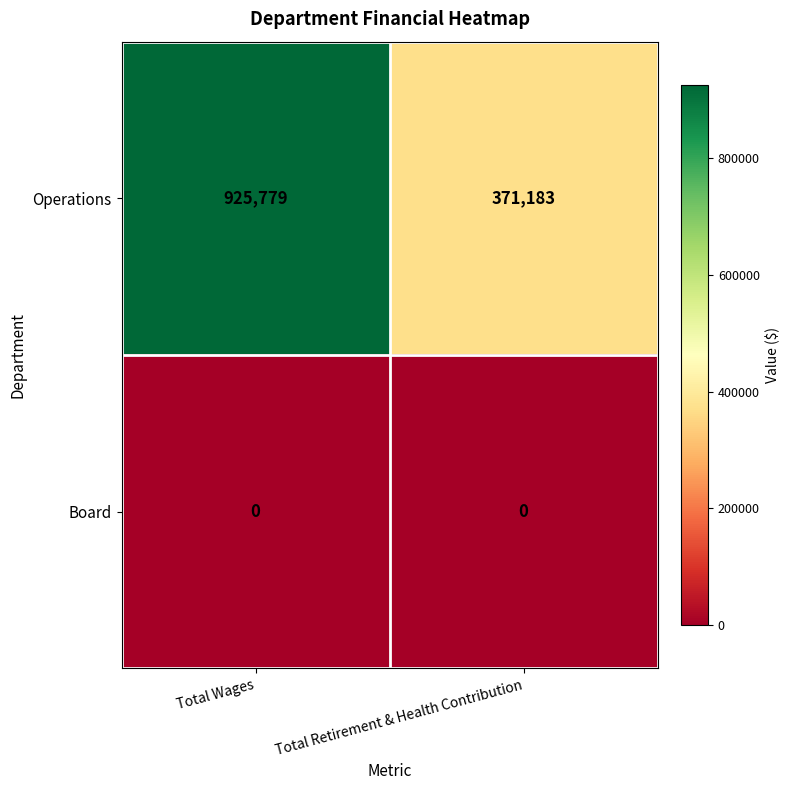

True or false: Operations has a value of 371183 at Total Retirement & Health Contribution.

True